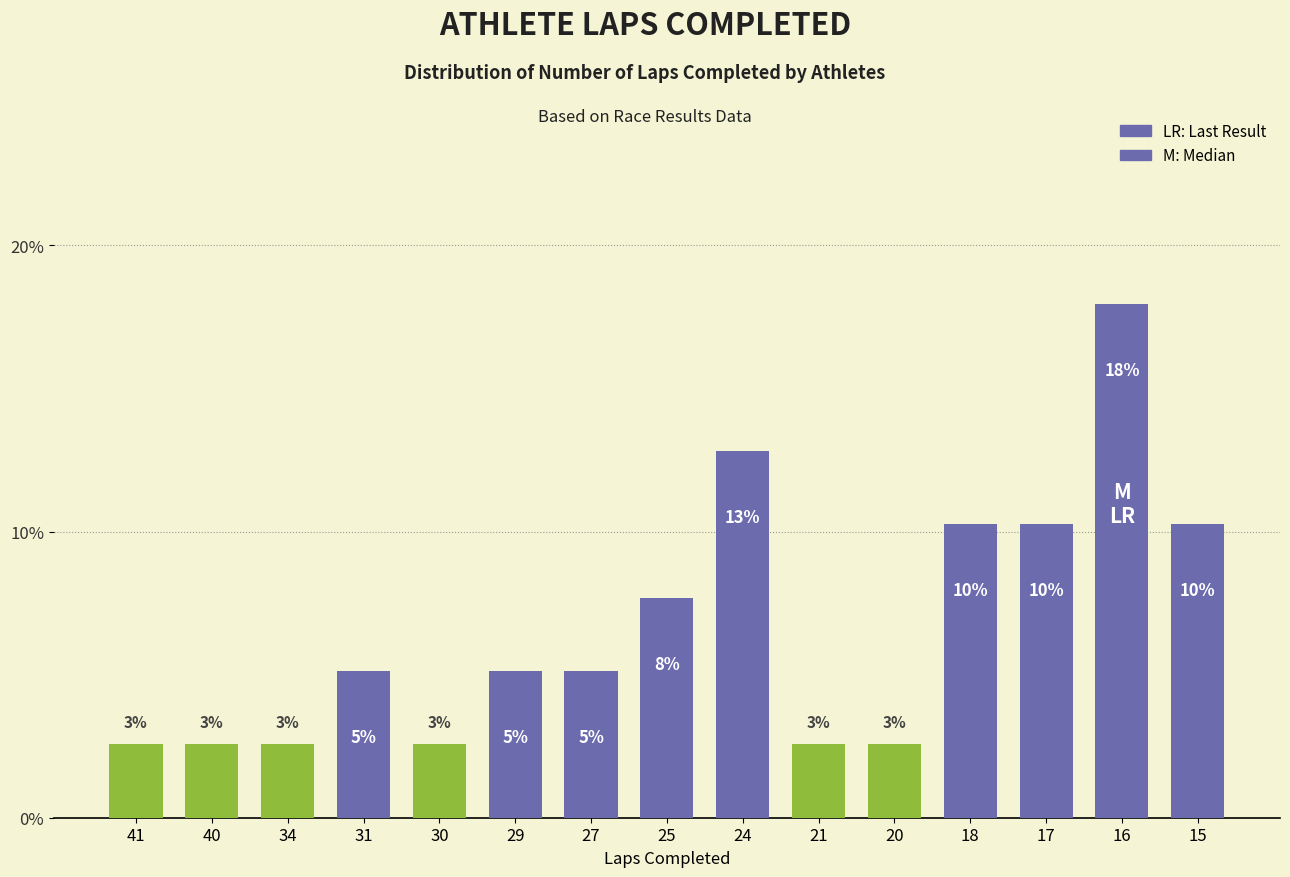

Are the bars horizontal?

No